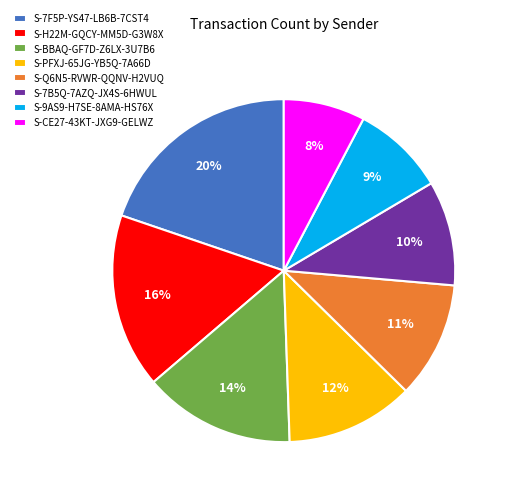

Count the number of slices in the pie.

8